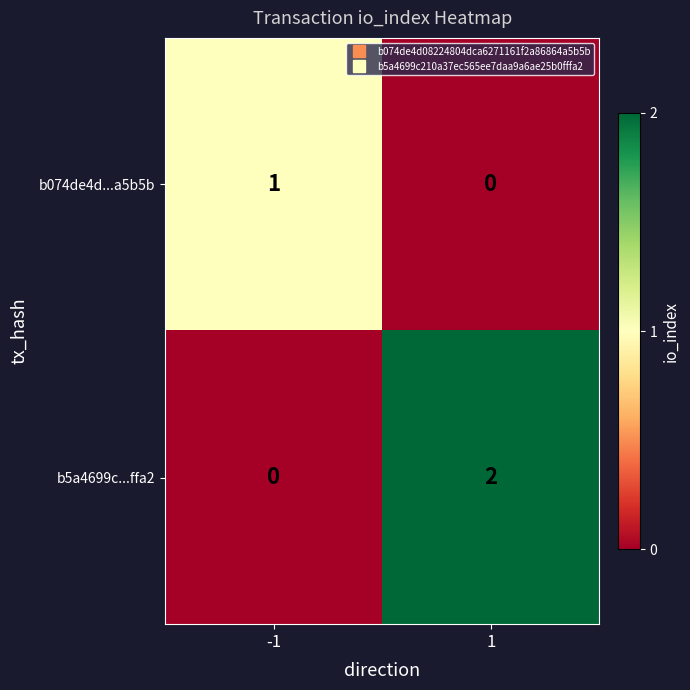

Between -1 and 1, which series saw the biggest shift?

b5a4699c...ffa2